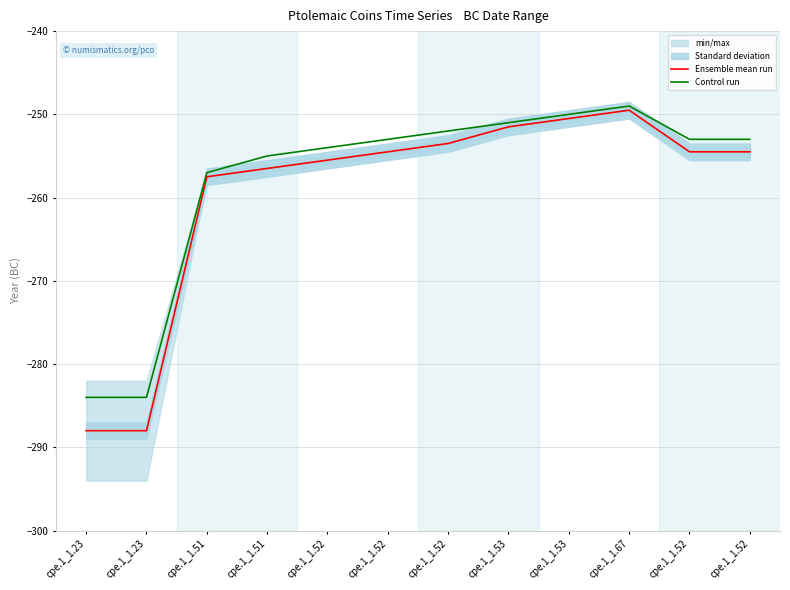

Reading left to right, transcribe all the data shown in this chart.

Ensemble mean run: -288.0	-288.0	-257.5	-256.5	-255.5	-254.5	-253.5	-251.5	-250.5	-249.5	-254.5	-254.5
Control run: -284.0	-284.0	-257.0	-255.0	-254.0	-253.0	-252.0	-251.0	-250.0	-249.0	-253.0	-253.0